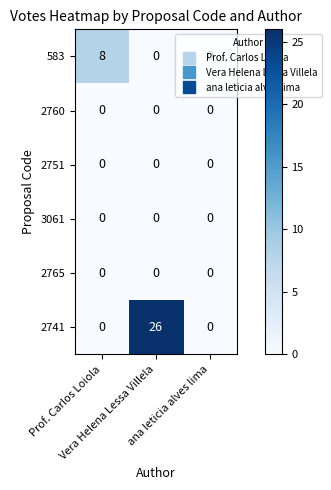

Which series has the widest spread of values?

2741